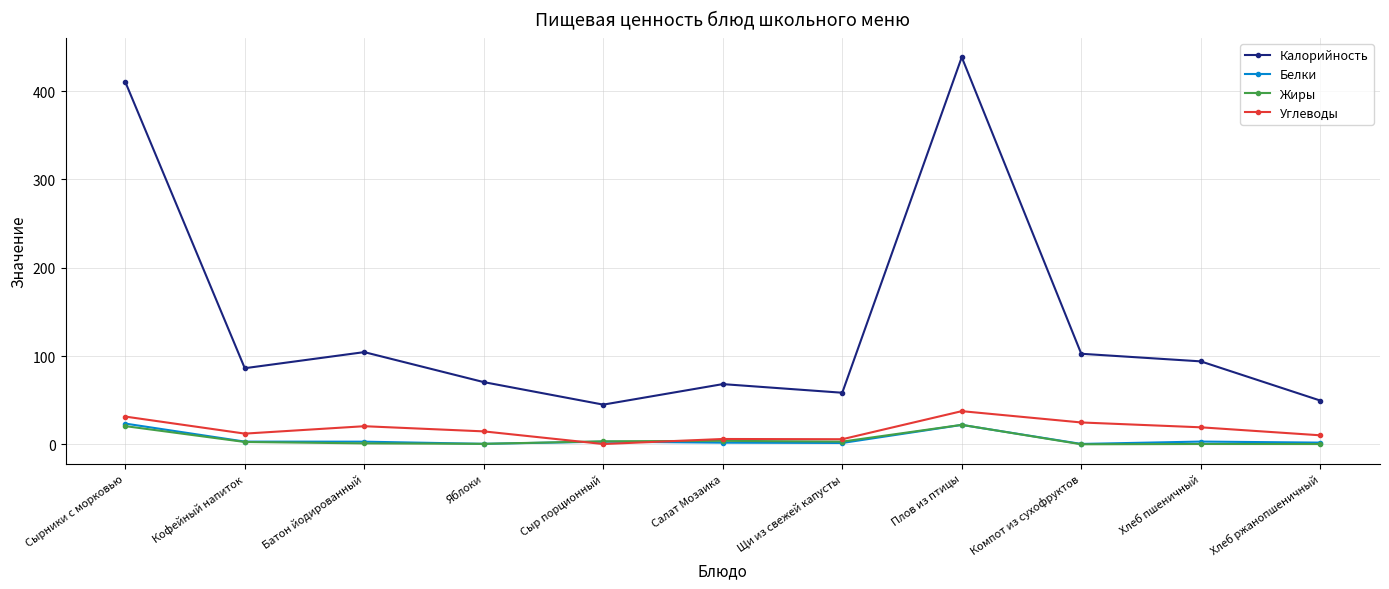

Which series has the largest total across all categories?

Калорийность